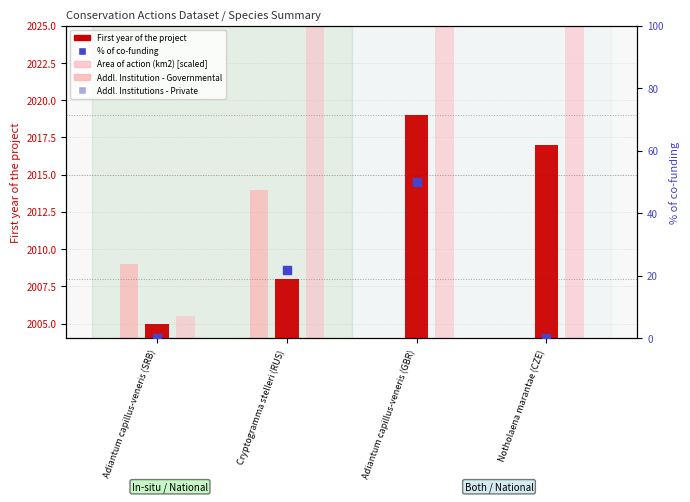

Which series contains the highest Y value?

Area of action (km2) [scaled]